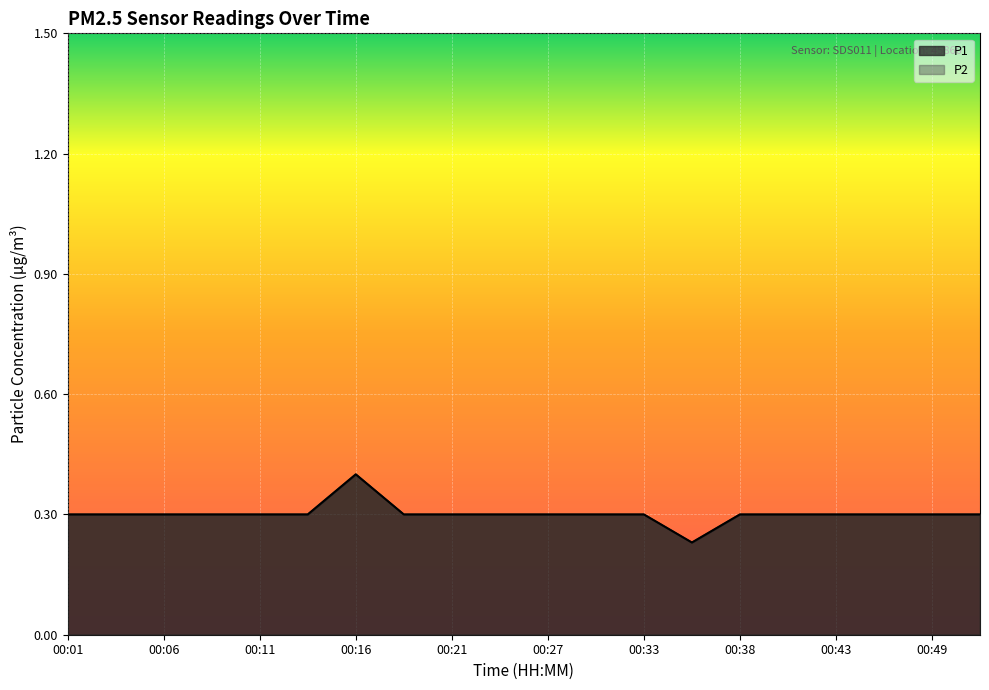

List the labels in order of P1 value, smallest first.

00:35, 00:01, 00:03, 00:06, 00:08, 00:11, 00:13, 00:19, 00:21, 00:24, 00:27, 00:30, 00:33, 00:38, 00:41, 00:43, 00:46, 00:49, 00:51, 00:16